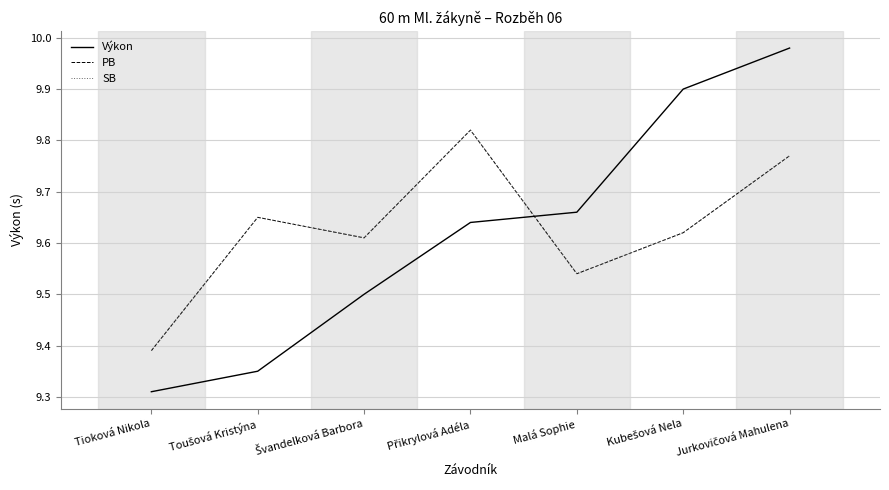

What is the total value across all series at Jurkovičová Mahulena?

29.5